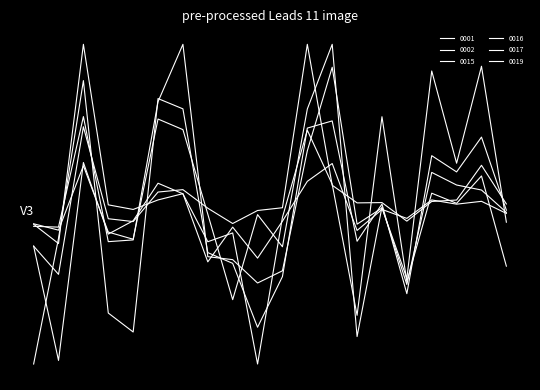

Does the chart display data point markers on the line(s)?

No